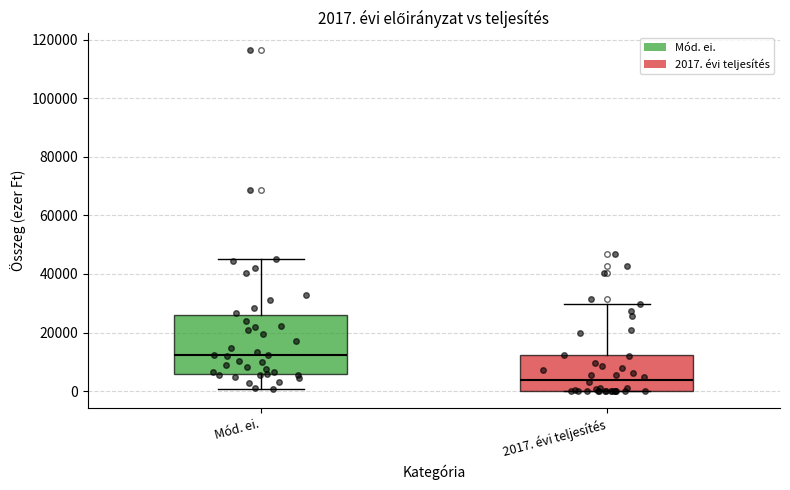

Which box has the highest median line?

Mód. ei.